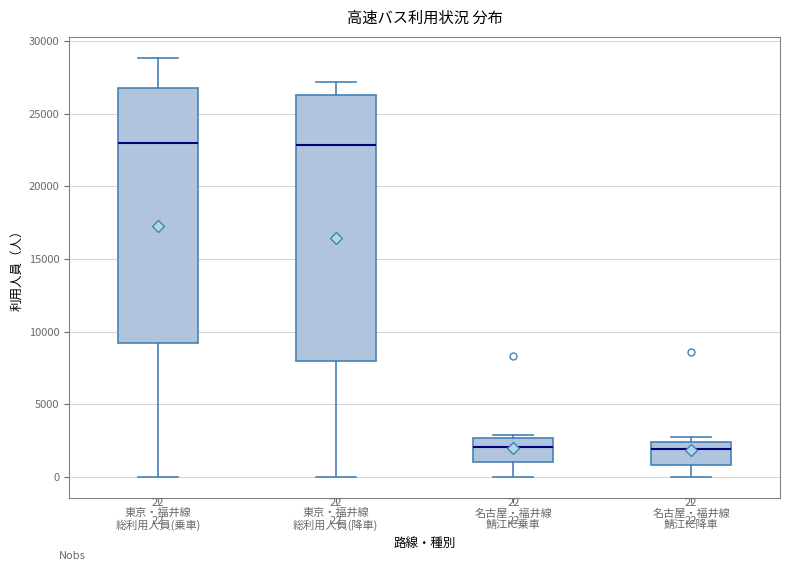

Which box is the tallest, from its lower edge to its upper edge?

東京・福井線 総利用人員(降車)